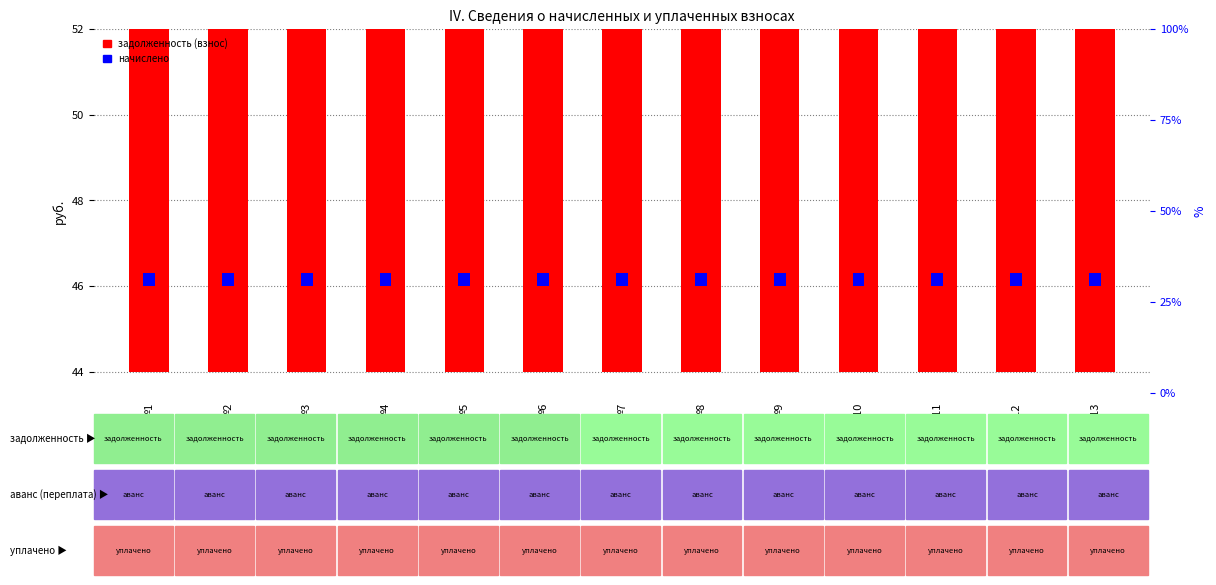

What are all the series names shown in the legend?

задолженность (взнос), начислено